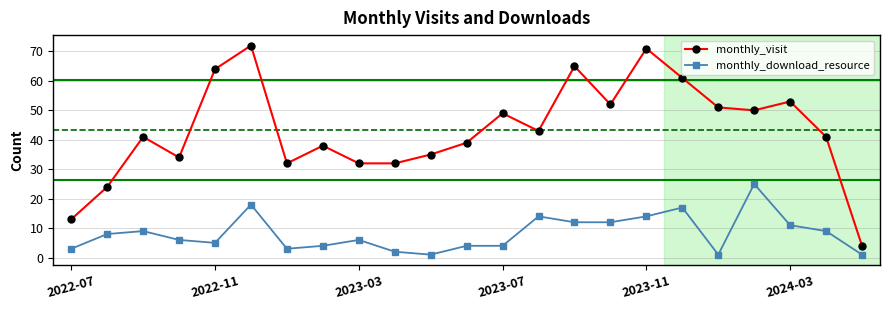

True or false: monthly_visit and monthly_download_resource cross at least once.

False